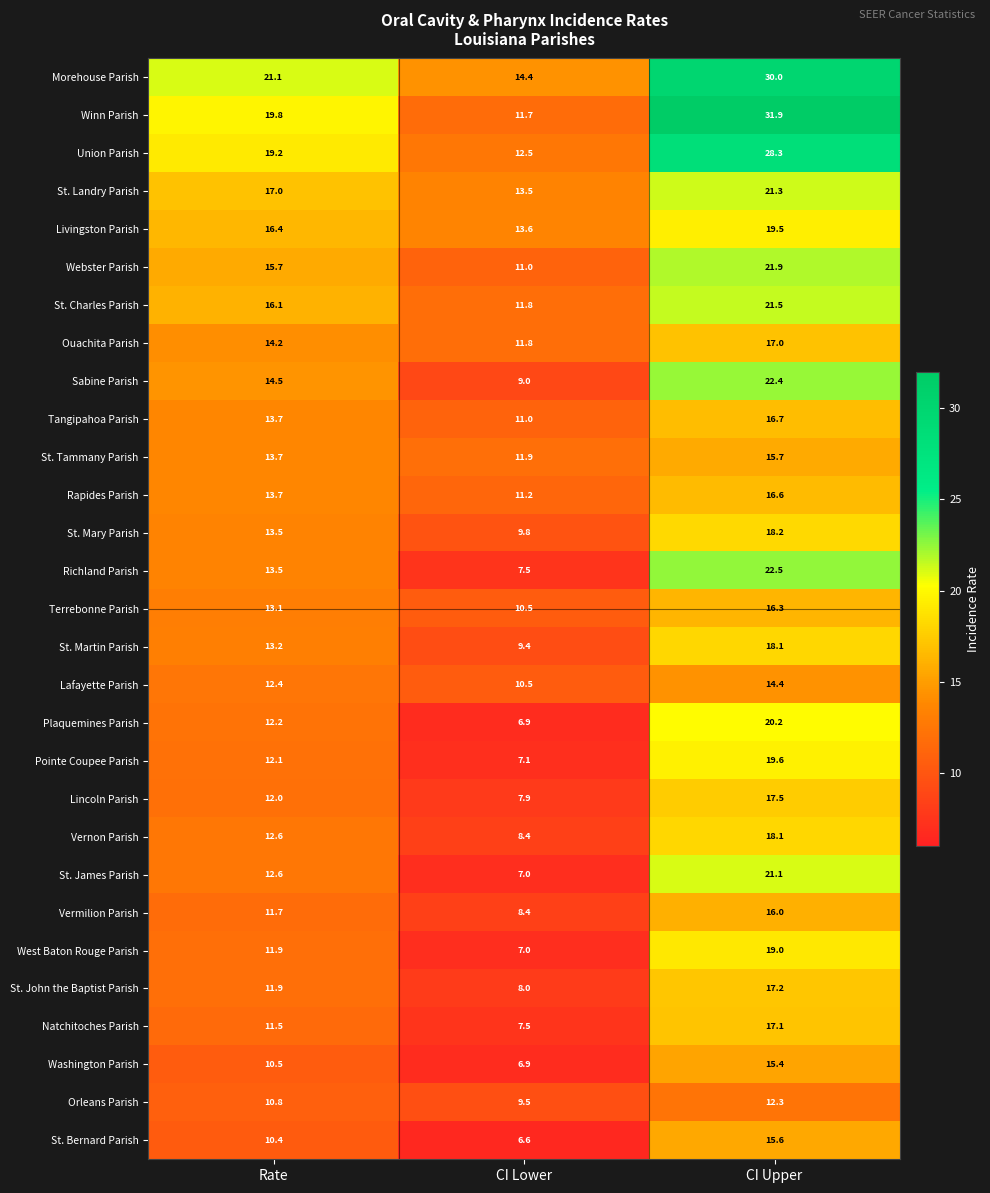

At how many categories does at least one series exceed 12?

3